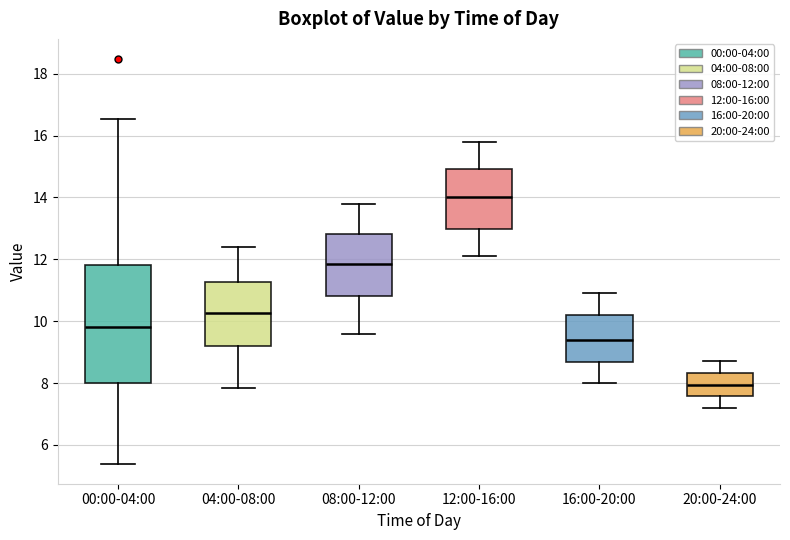

Reading left to right, read every box against the y-axis: the position of its median line, the range the box covers, and the ends of its whiskers. The values are not printed on the chart, so give them approximately, as read against the axis.

00:00-04:00: median 9.8, box 8.0 to 11.8, whiskers 5.4 to 16.6
04:00-08:00: median 10.2, box 9.2 to 11.2, whiskers 7.8 to 12.4
08:00-12:00: median 11.8, box 10.8 to 12.8, whiskers 9.6 to 13.8
12:00-16:00: median 14.0, box 13.0 to 15.0, whiskers 12.2 to 15.8
16:00-20:00: median 9.4, box 8.6 to 10.2, whiskers 8.0 to 11.0
20:00-24:00: median 8.0, box 7.6 to 8.4, whiskers 7.2 to 8.8